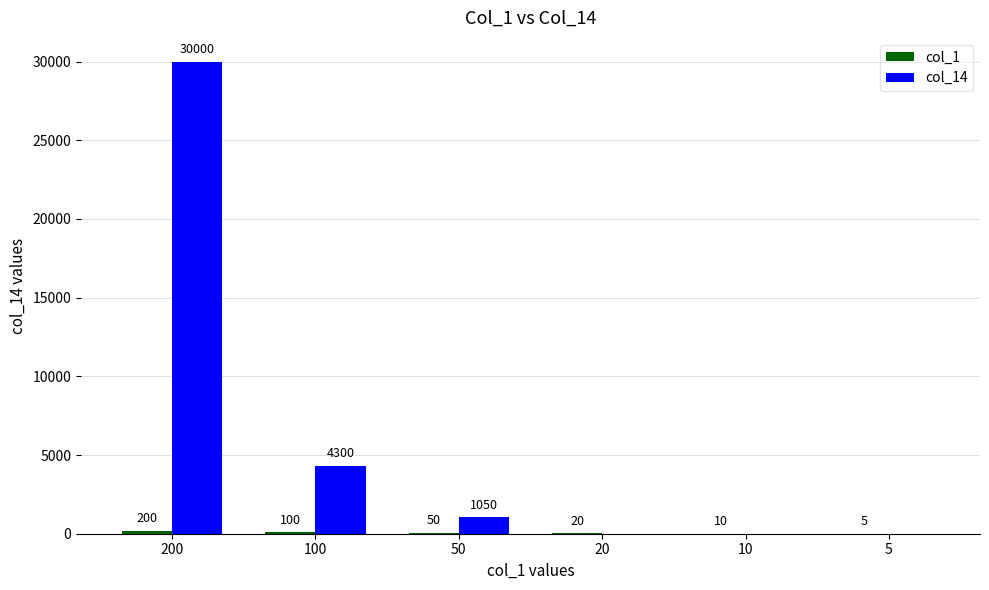

At which category does the chart reach its peak across all series?

200